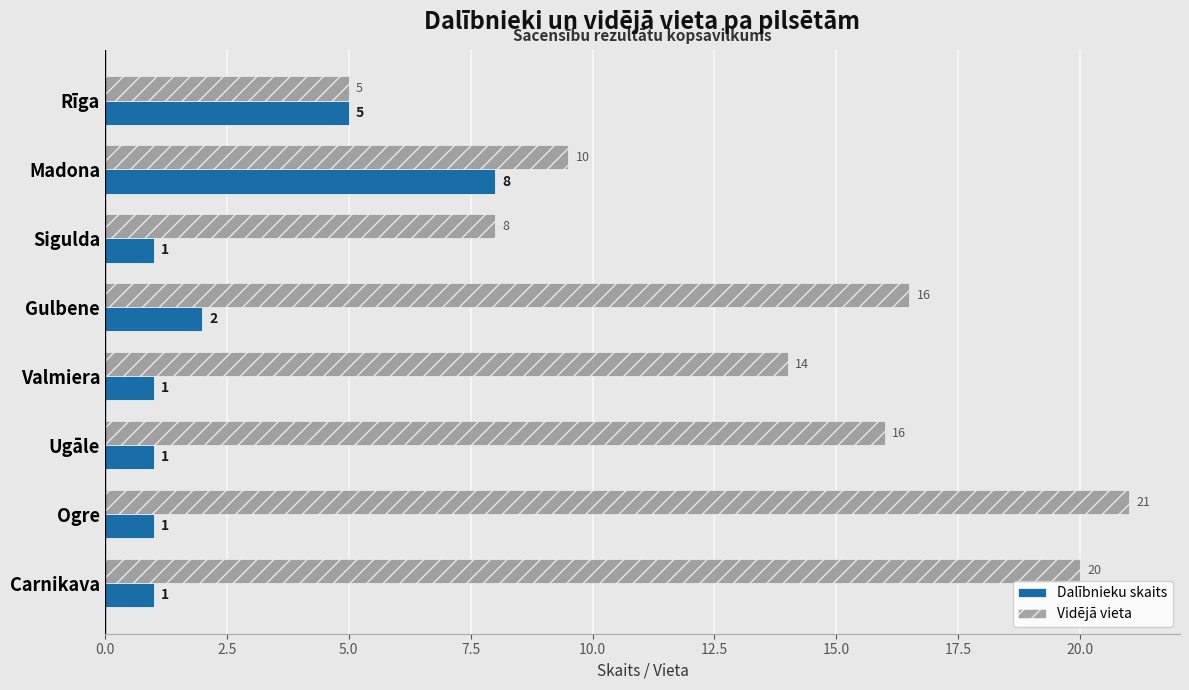

Which series has the largest total across all categories?

Vidējā vieta